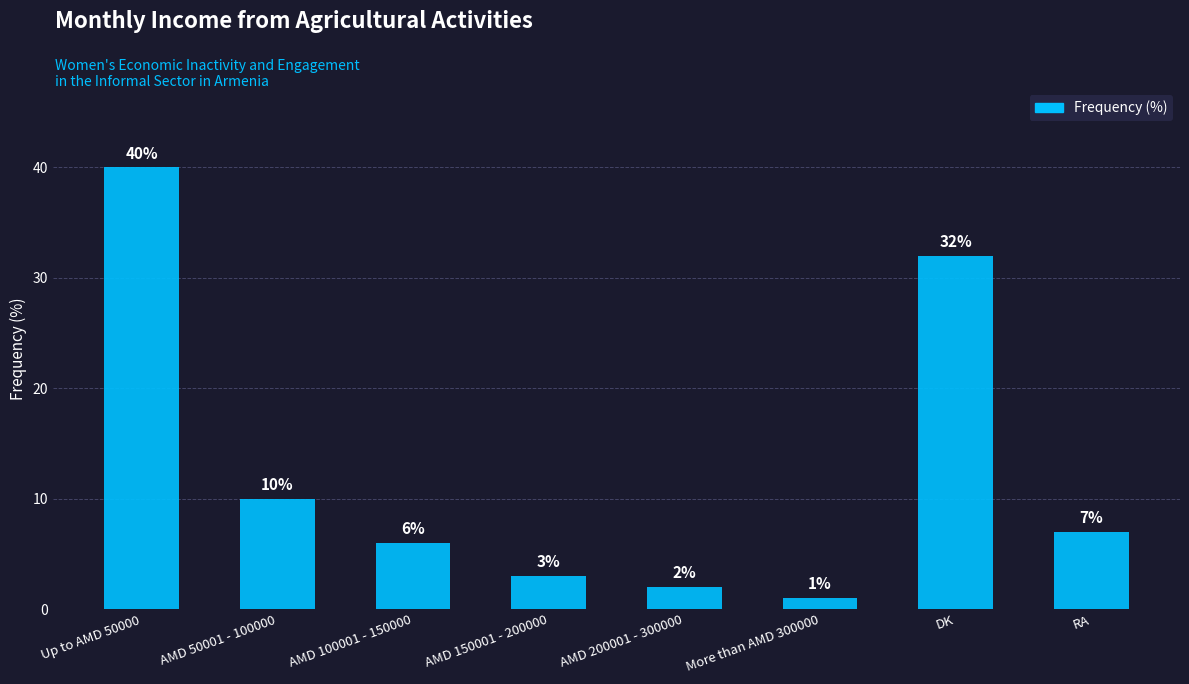

What is the label of the 7th bar from the right?

AMD 50001 - 100000